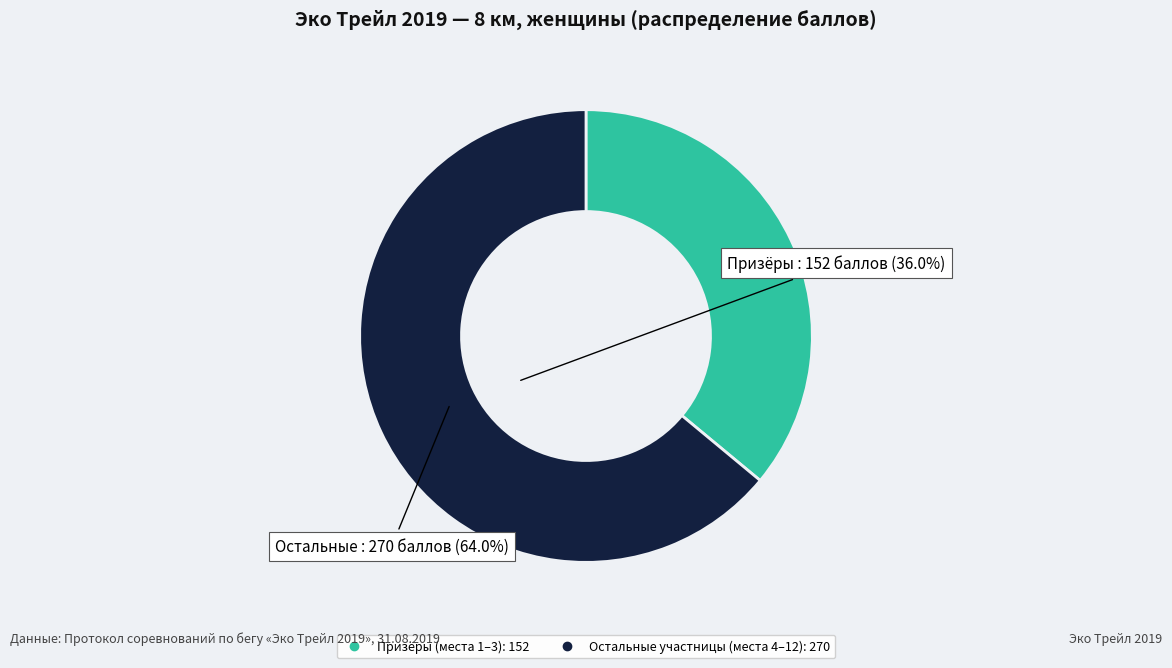

Is there a majority slice in this chart?

Yes